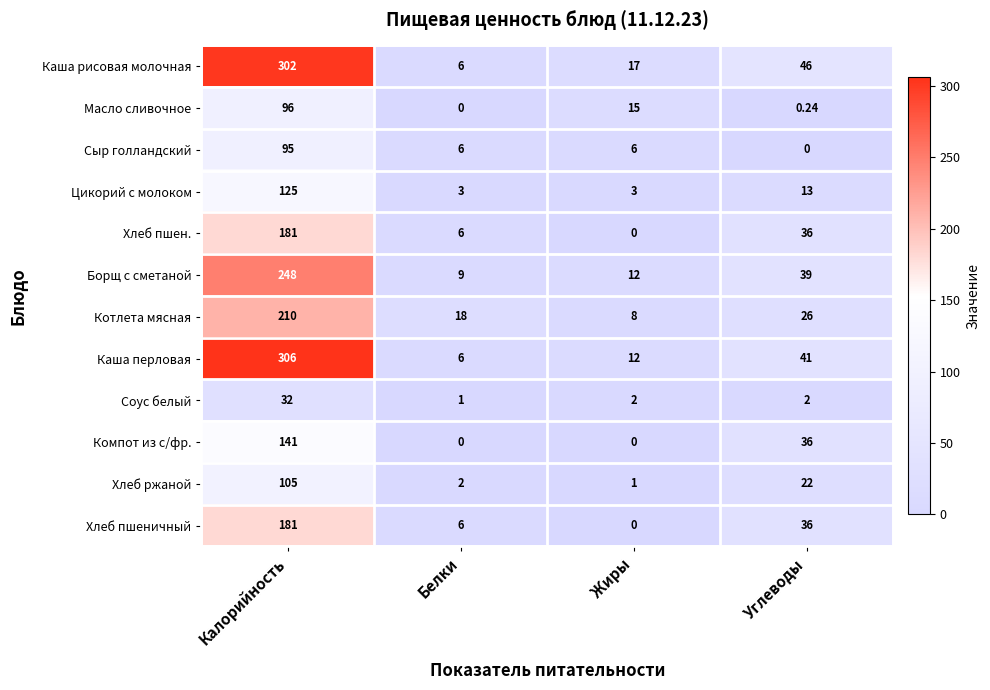

Which series has the largest range (max minus min)?

Каша перловая